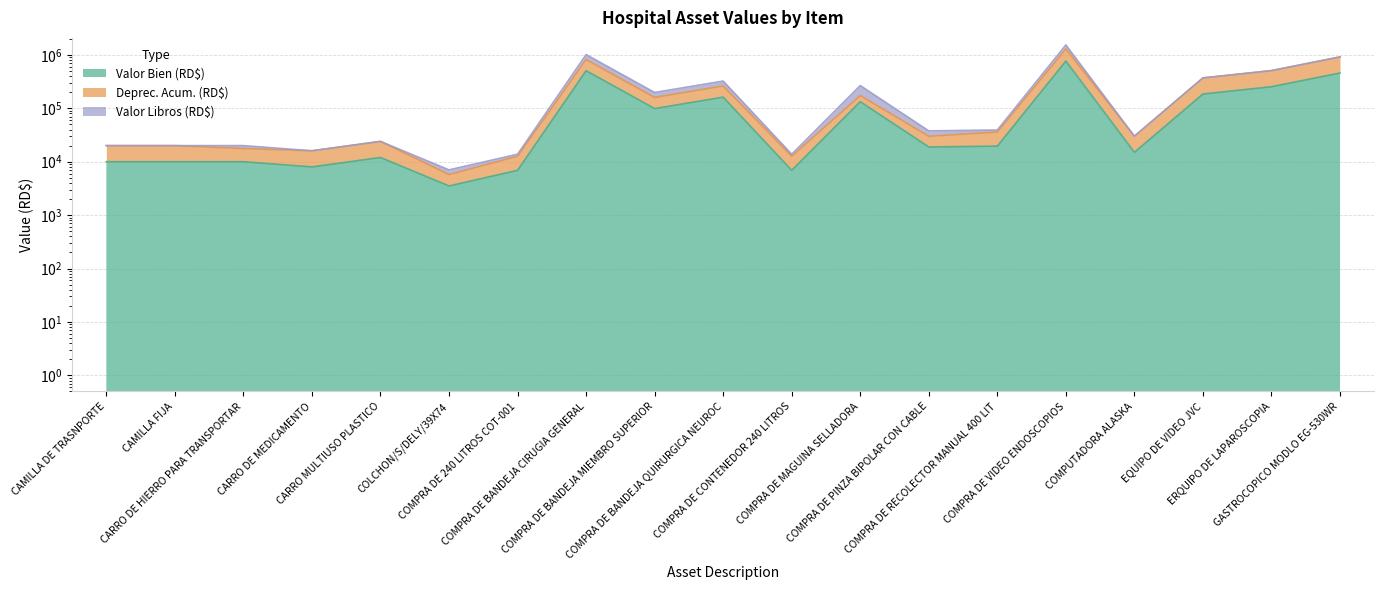

How many data points in Deprec. Acum. (RD$) are above 30000?

9